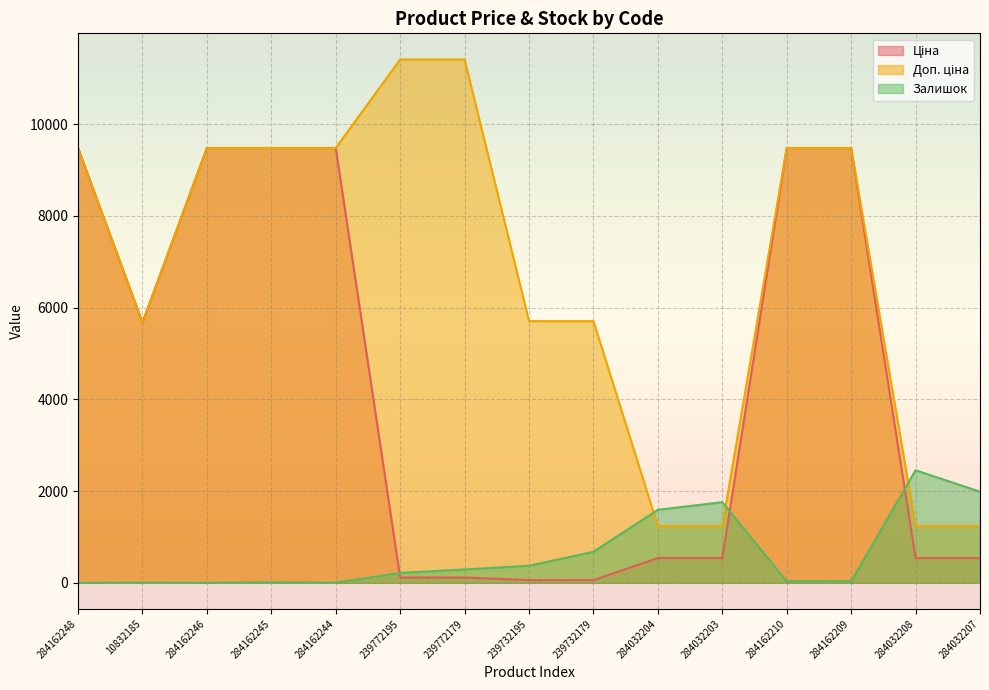

Reading left to right, list all the values displayed in this chart.

Ціна: 9480.1	5673.8	9480.1	9480.1	9480.1	114.1	114.1	57.0	57.0	539.0	539.0	9480.1	9480.1	539.0	539.0
Доп. ціна: 9480.1	5673.8	9480.1	9480.1	9480.1	11410.0	11410.0	5705.0	5705.0	1235.4	1235.4	9480.1	9480.1	1235.4	1235.4
Залишок: 0.0	2.0	0.0	8.0	2.0	215.0	290.0	370.0	676.0	1591.0	1756.0	32.0	33.0	2453.0	1986.0